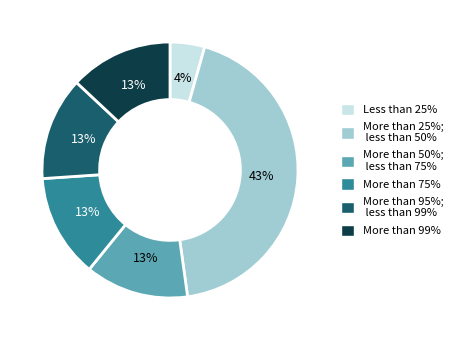

To the nearest percent, what is the difference between the largest and smallest slice percentages?

39%